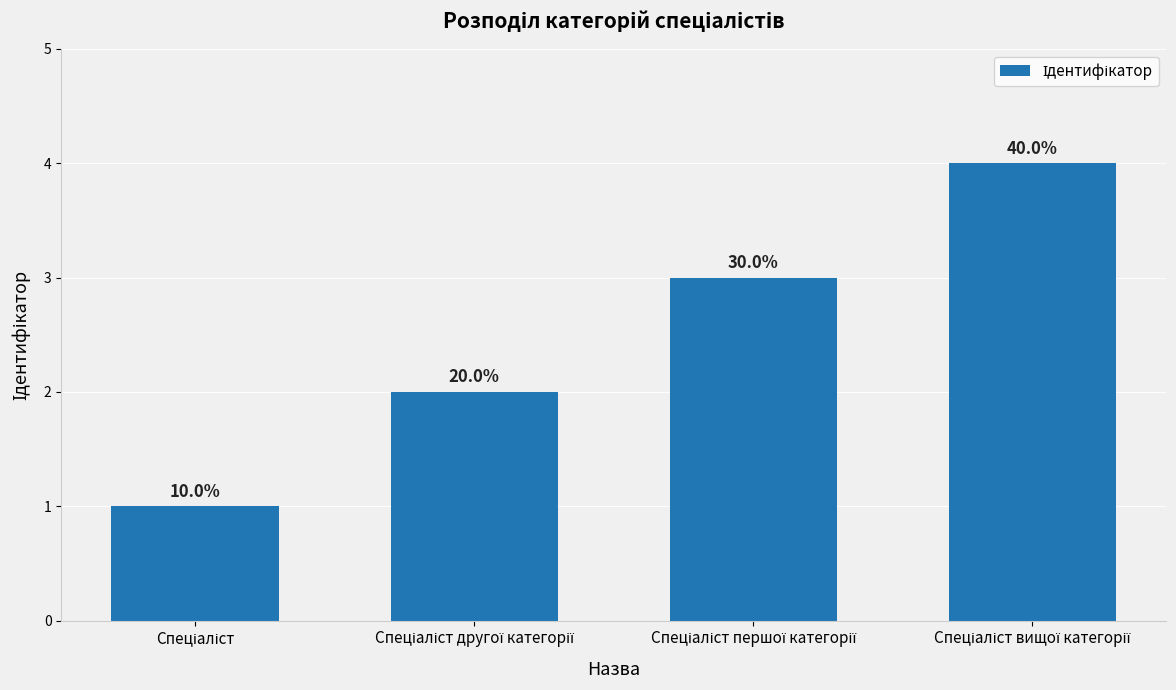

How many bars are there in total?

4